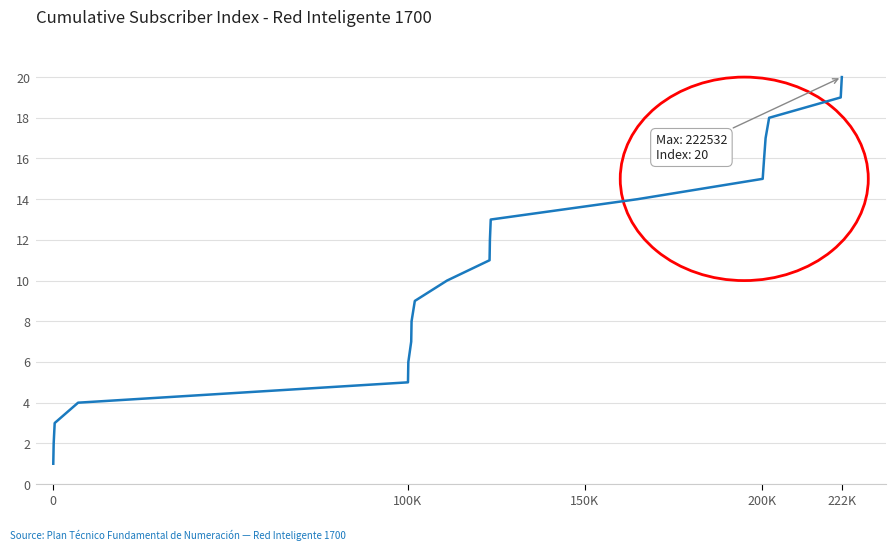

What is the difference between the maximum and minimum values?

19